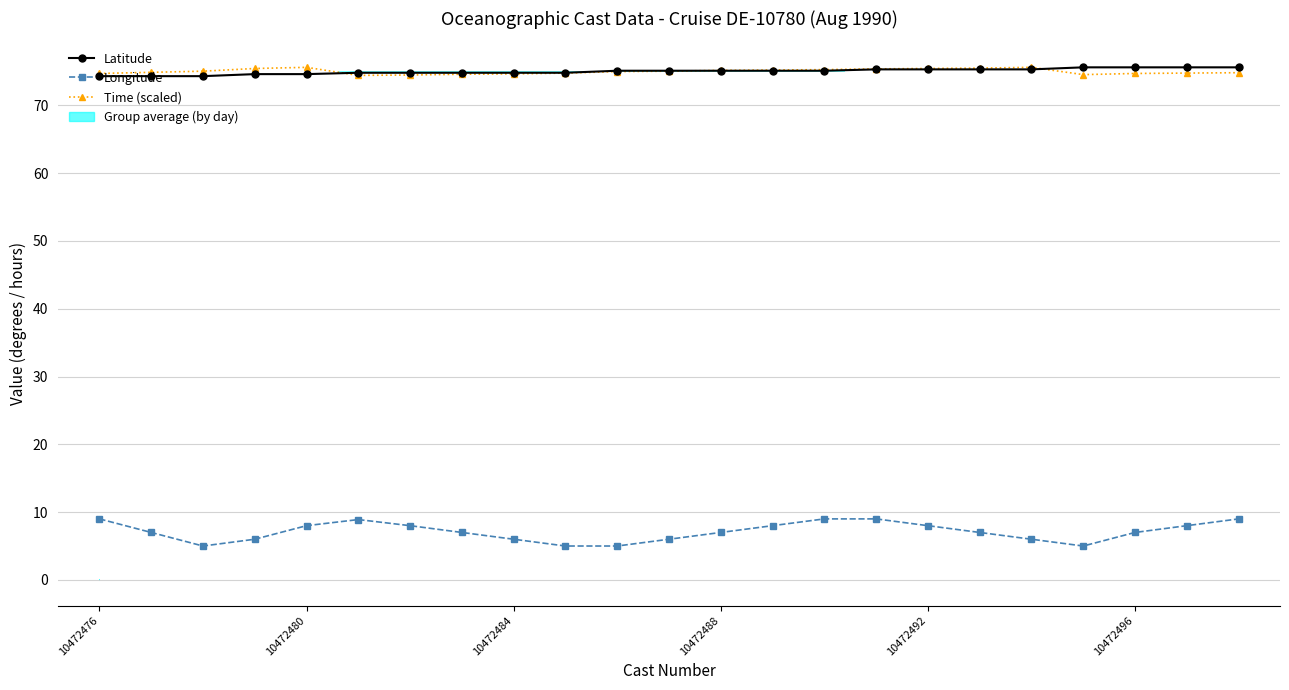

How many lines are shown in the chart?

3